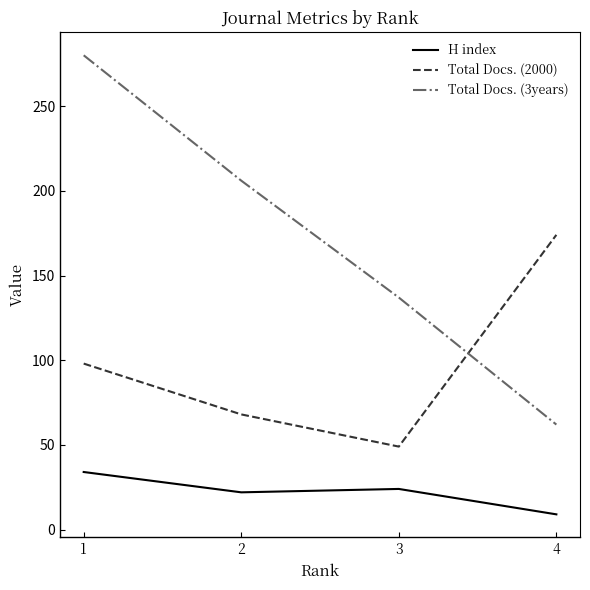

Read the H index value at 4, to the nearest 5.

10